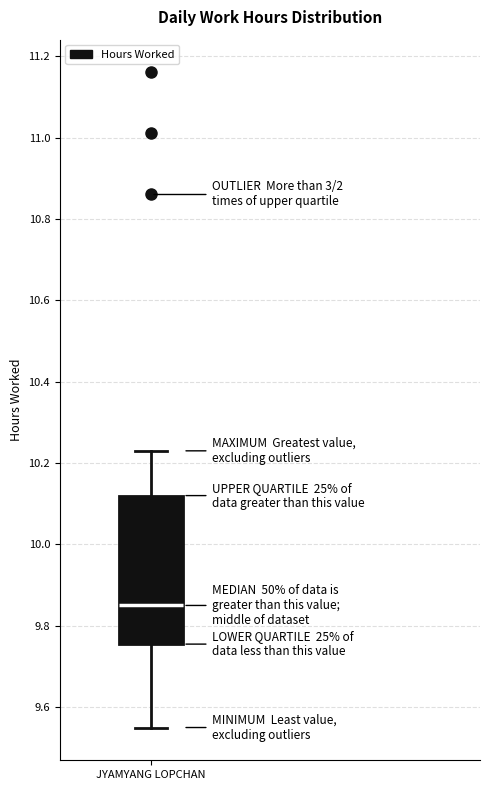

Read this box plot against the y-axis: the position of the median line, the range covered by the box, and the ends of both whiskers. The values are not printed on the chart, so give them approximately, as read against the axis.

median 9.86, box 9.76 to 10.12, whiskers 9.56 to 10.24